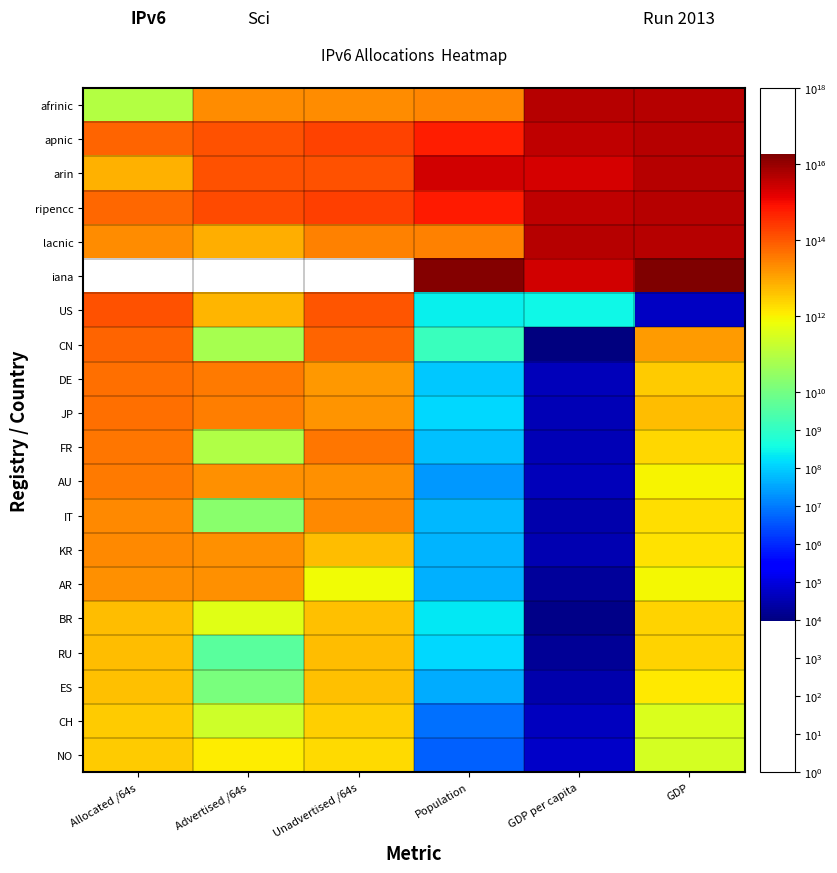

Is it true that ripencc equals 604070360514560.0 at Population?

True